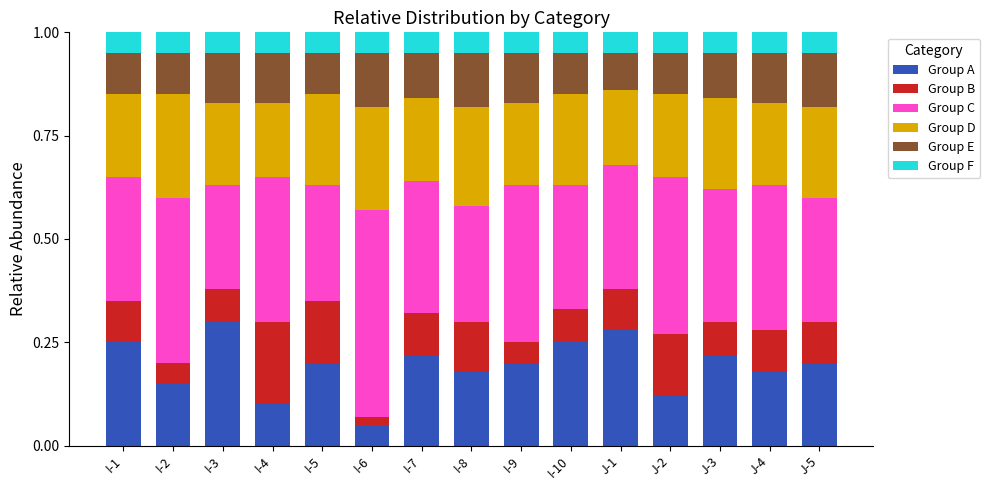

What is the sum of all Group A values?

2.9